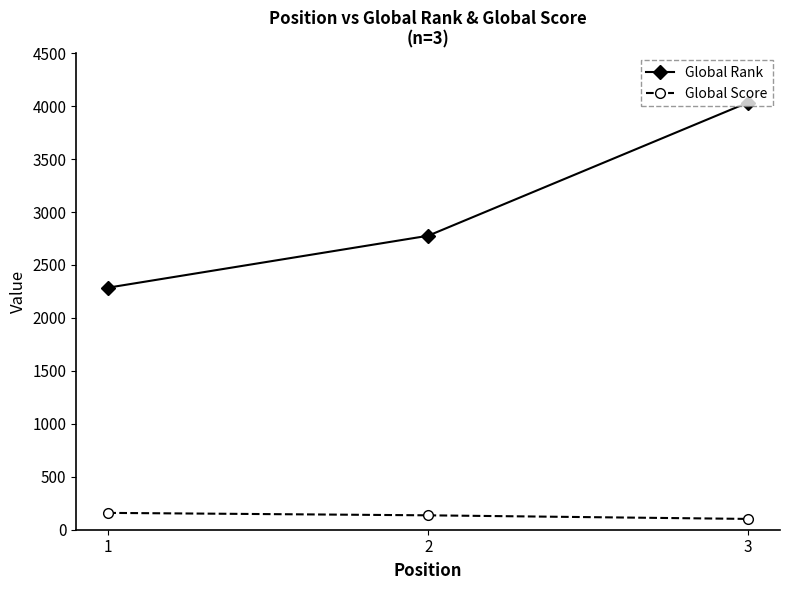

What is the difference between the highest and lowest values at 1?

2127